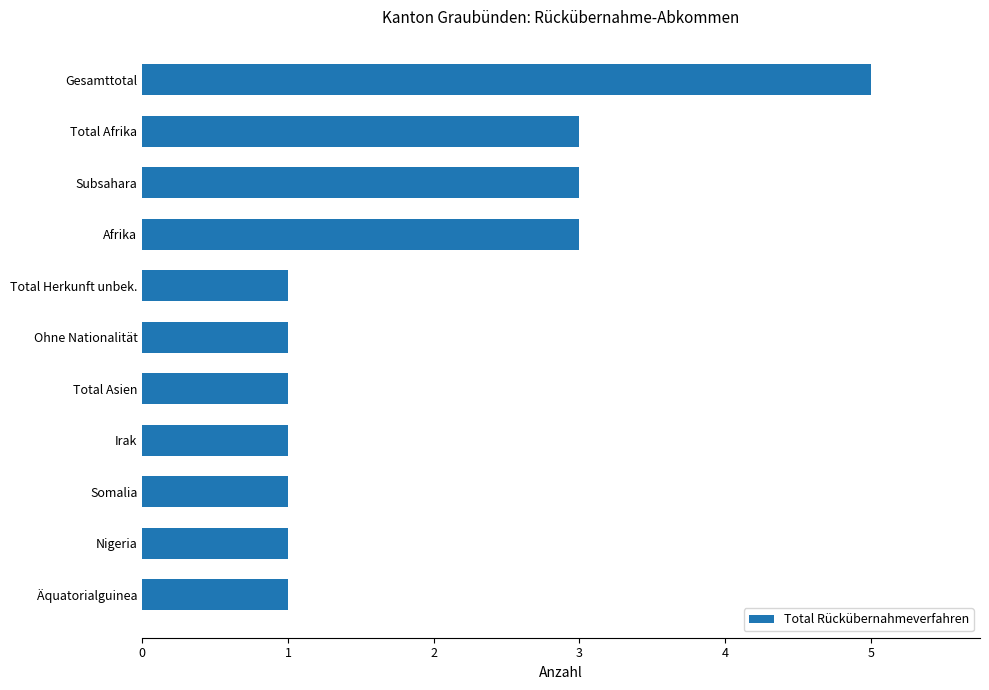

Count the number of data series in this chart.

1